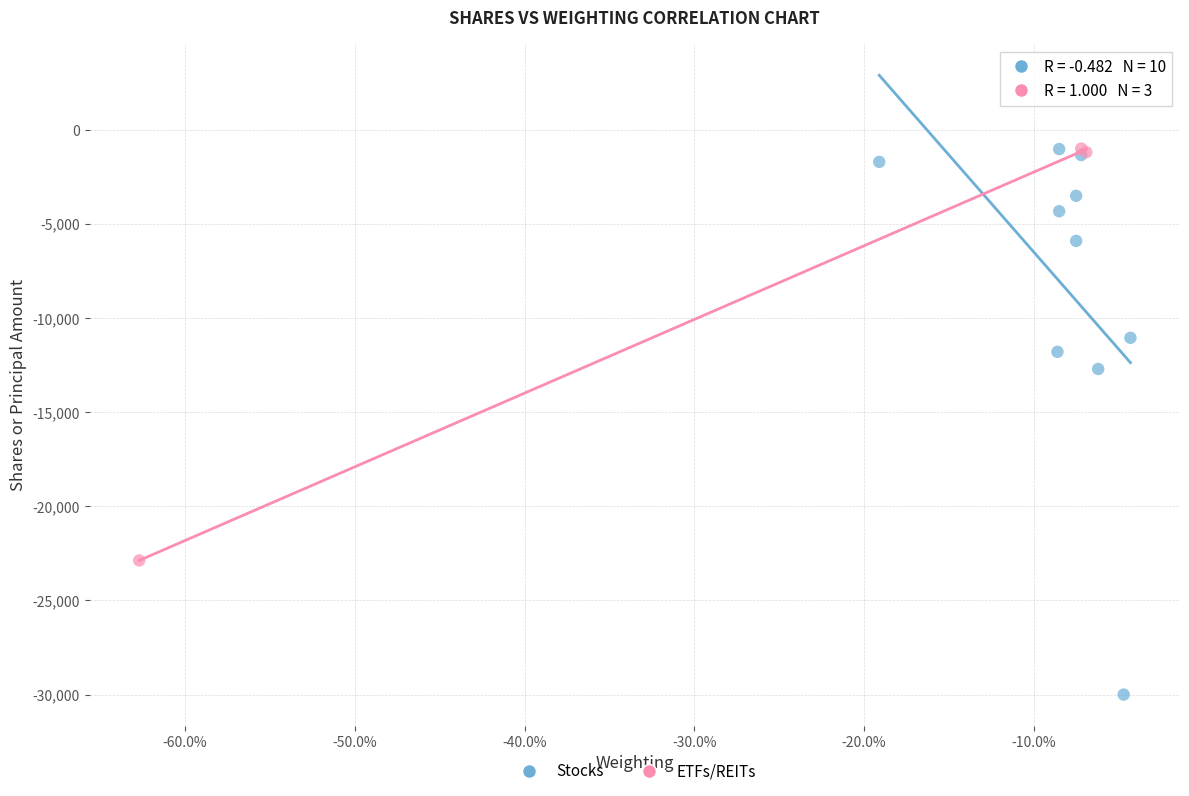

Which series has the largest Y range (max minus min)?

Stocks